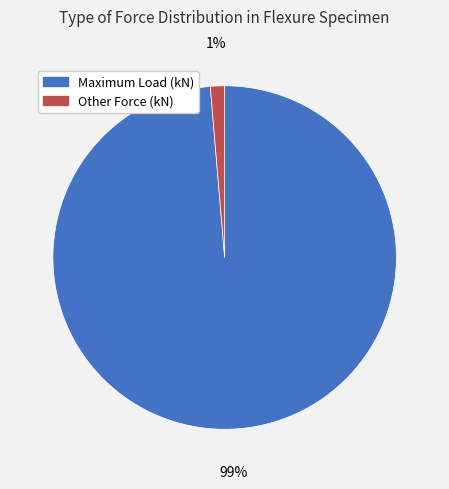

True or false: Maximum Load (kN) accounts for 89% of the total.

False